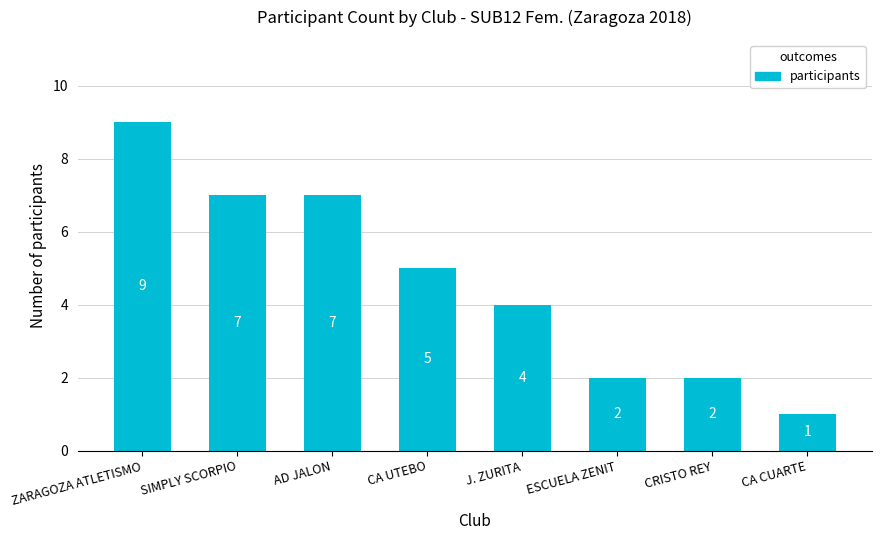

What is the label of the 5th bar from the left?

J. ZURITA